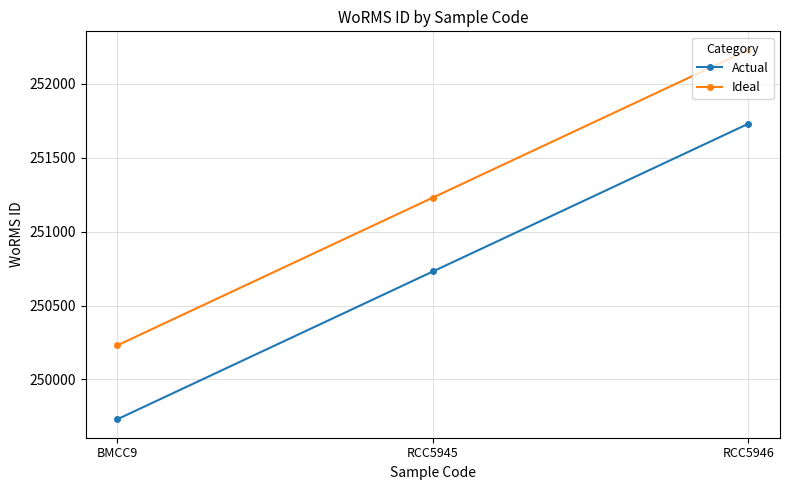

Reading left to right, transcribe all the data shown in this chart.

Actual: BMCC9=249731	RCC5945=250731	RCC5946=251731
Ideal: BMCC9=250231	RCC5945=251231	RCC5946=252231